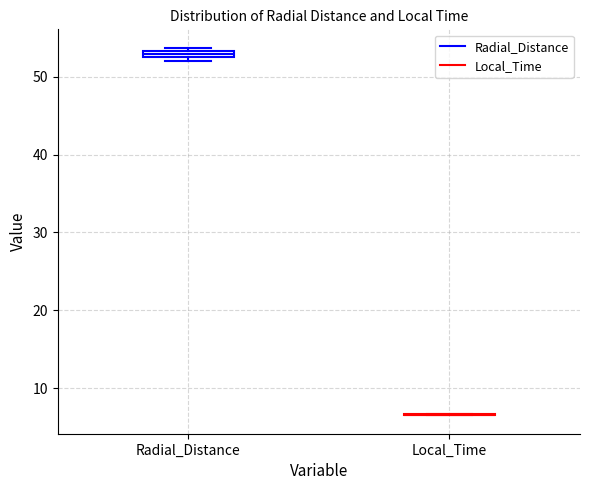

Where is the upper edge of the box for Radial_Distance on the y-axis? The values are not printed on the chart, so give them approximately, as read against the axis.

53